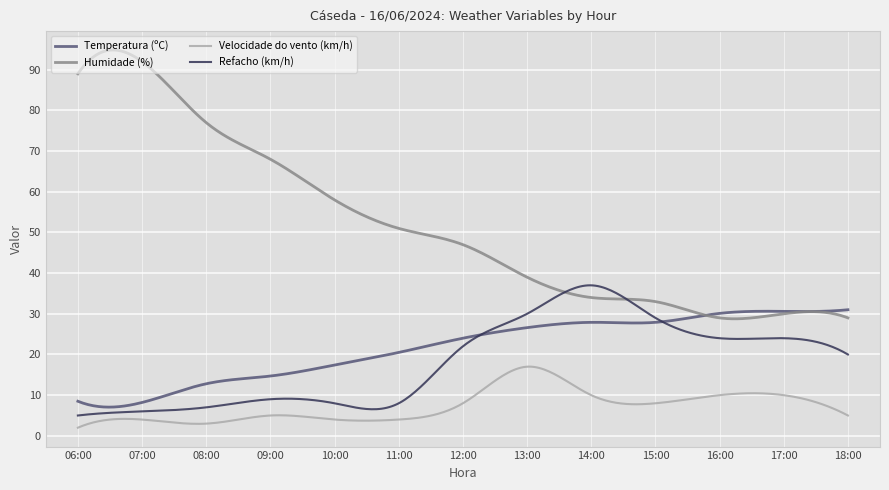

List the series in order of their peak value, highest first.

Humidade (%), Refacho (km/h), Temperatura (ºC), Velocidade do vento (km/h)